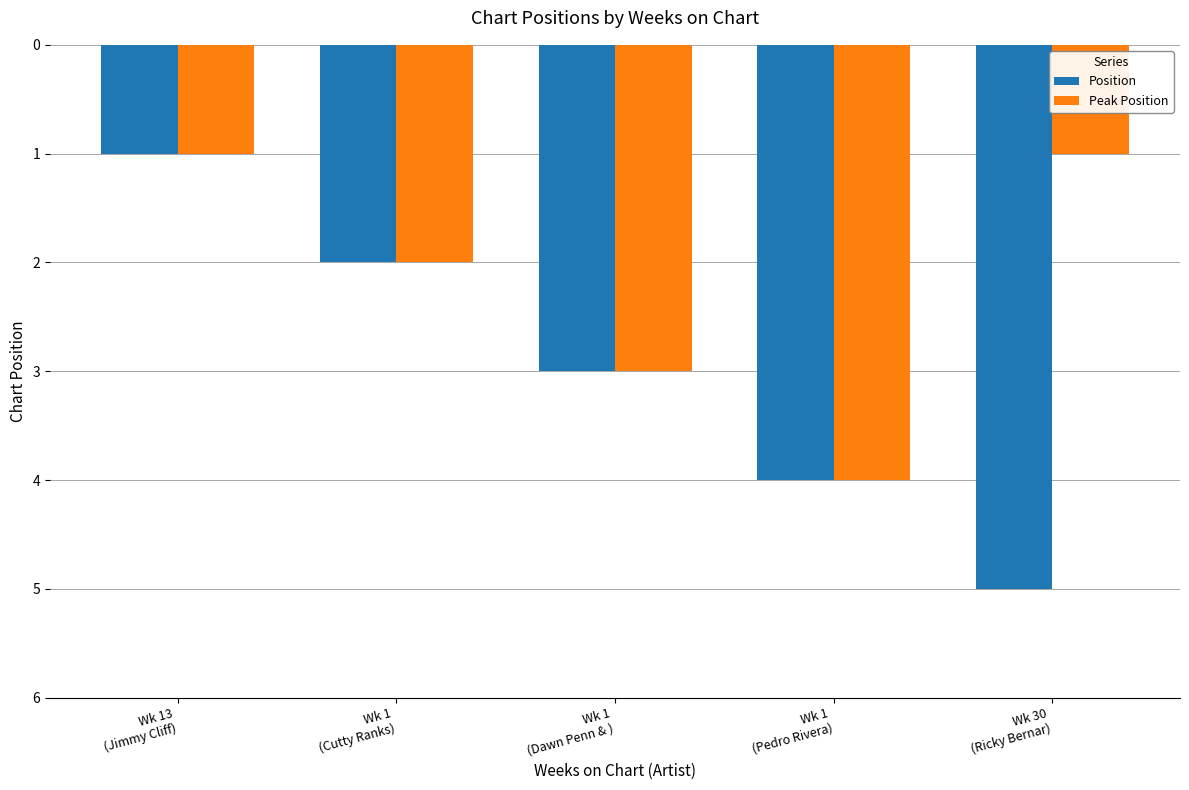

Where is Peak Position nearest to the value 2?

Wk 1
(Cutty Ranks)